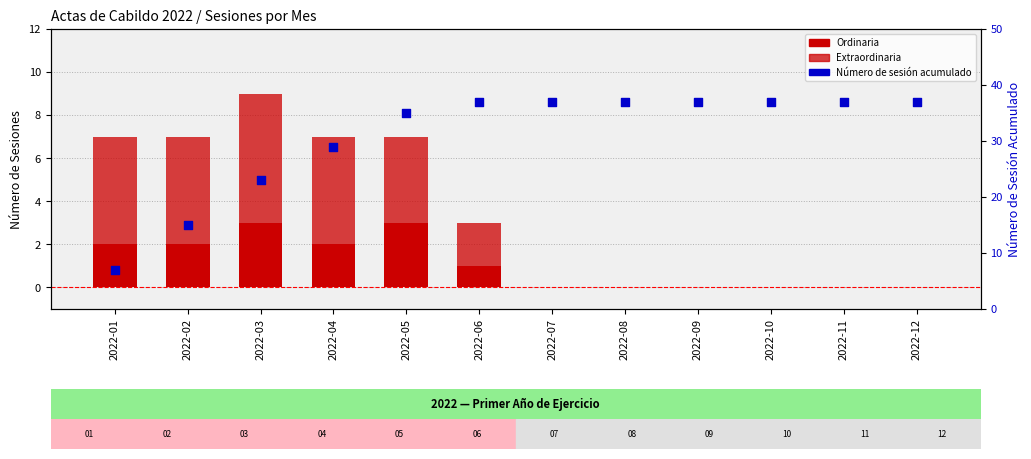

At how many categories does at least one series exceed 25?

9